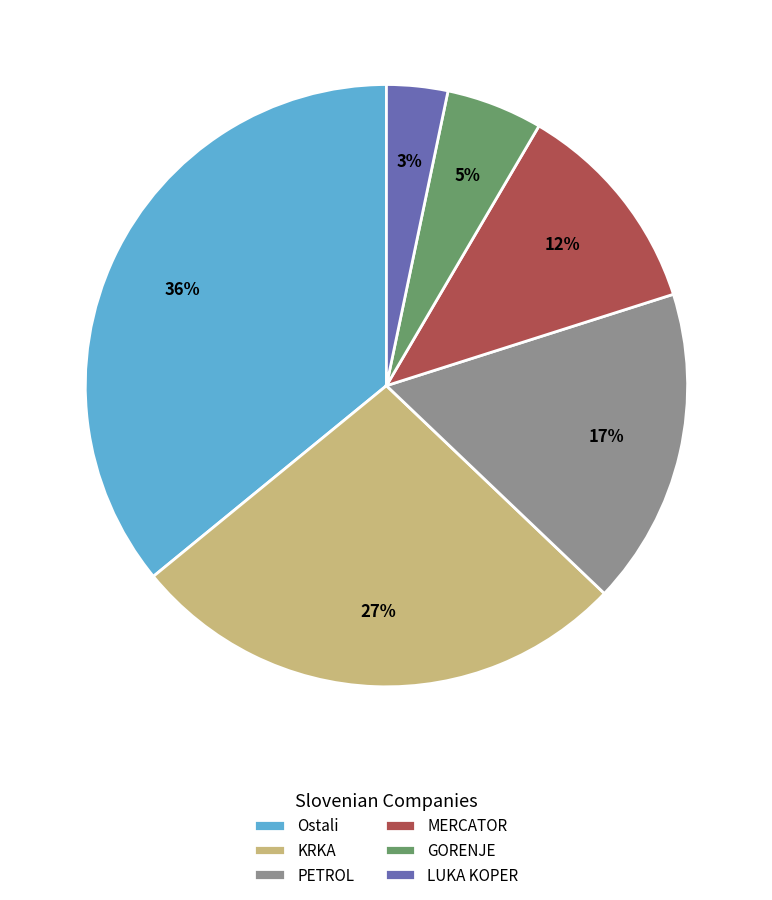

What percentage is the KRKA slice, to the nearest percent?

27%